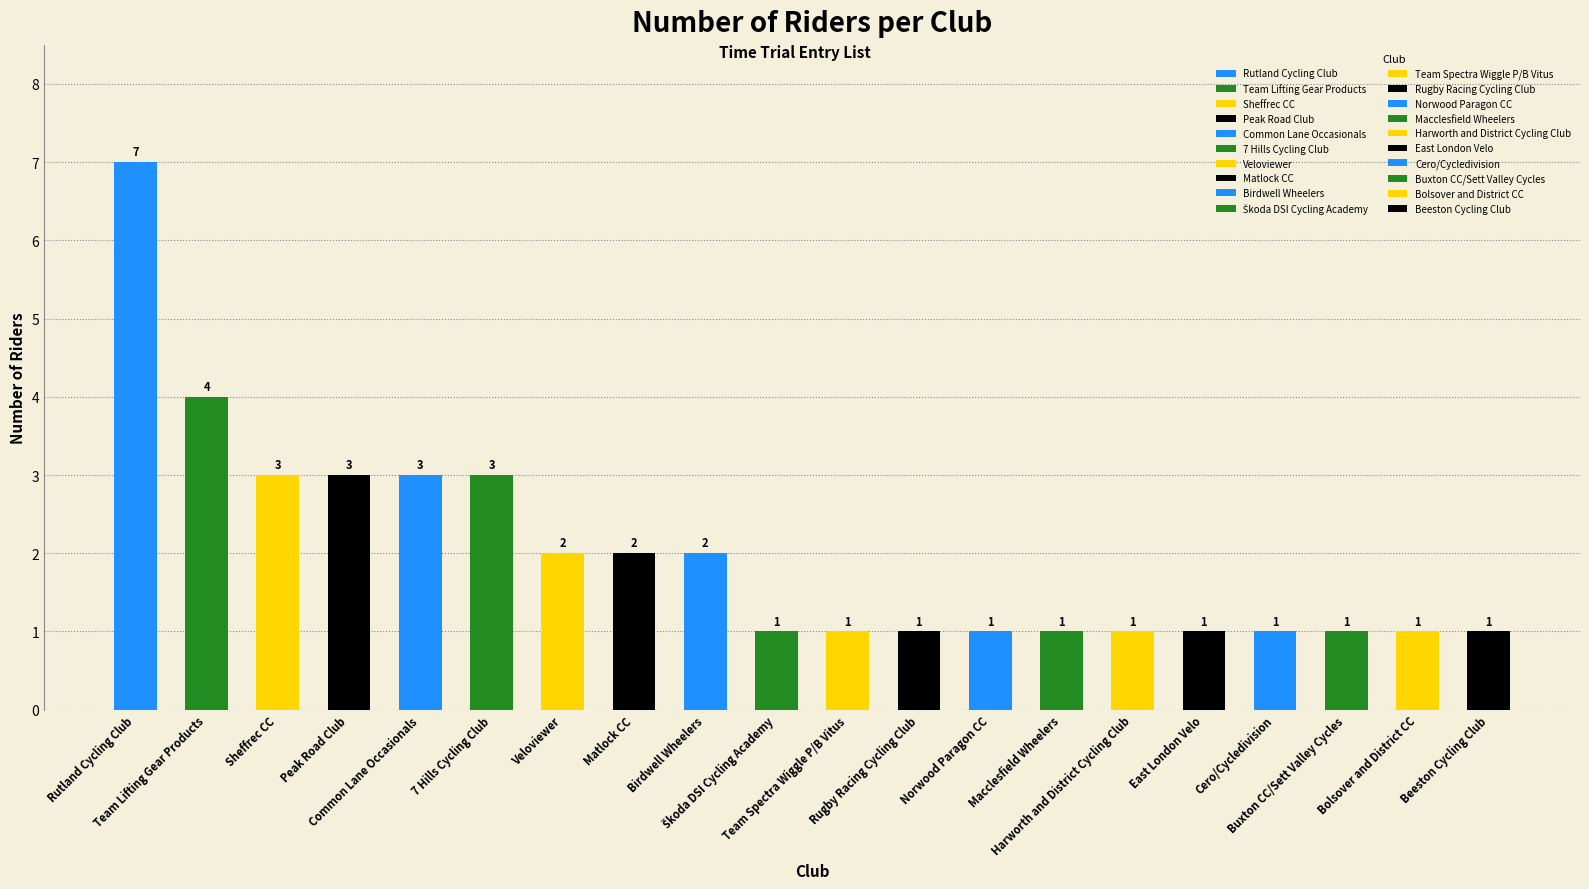

Which label corresponds to the smallest value in the chart?

Škoda DSI Cycling Academy